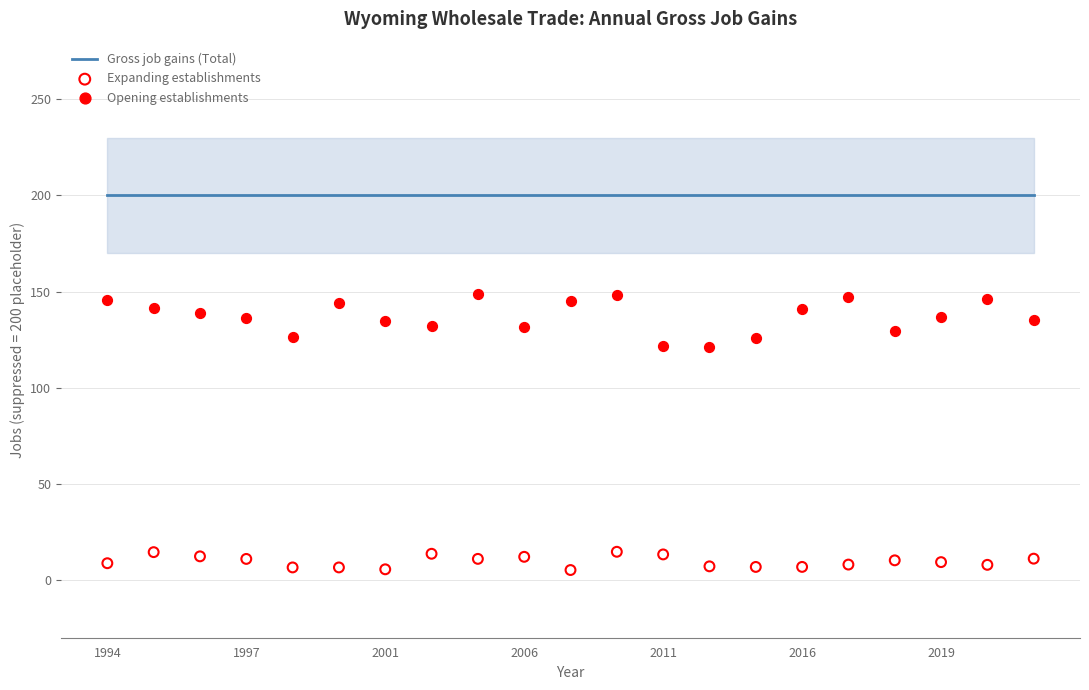

Is the value of Expanding establishments at 1997 greater than the value of Opening establishments at 18?

No